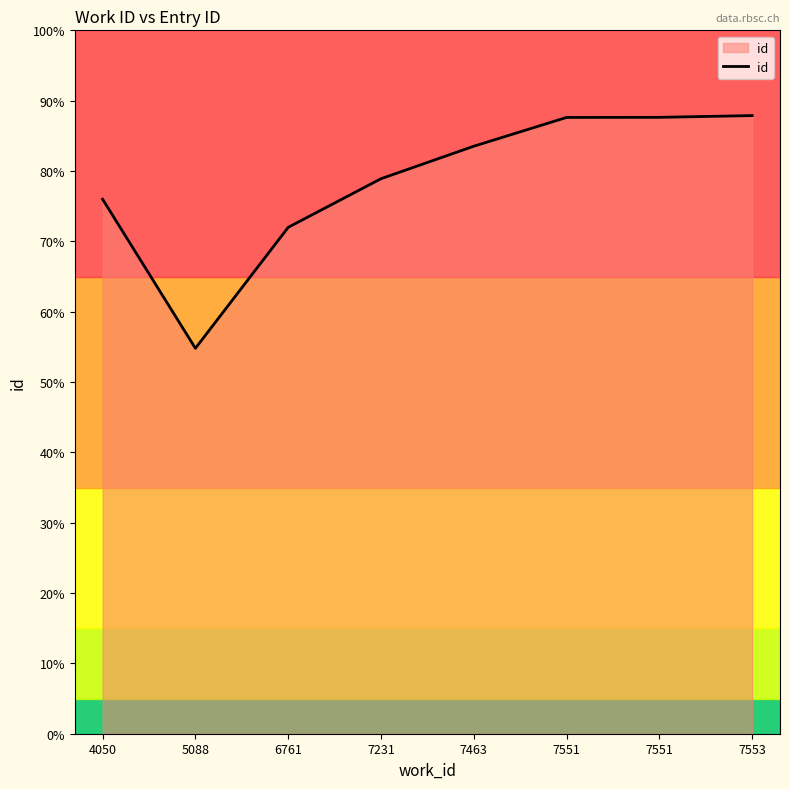

Reading left to right, list all the values displayed in this chart.

18997	13699	17998	19726	20881	21904	21908	21970